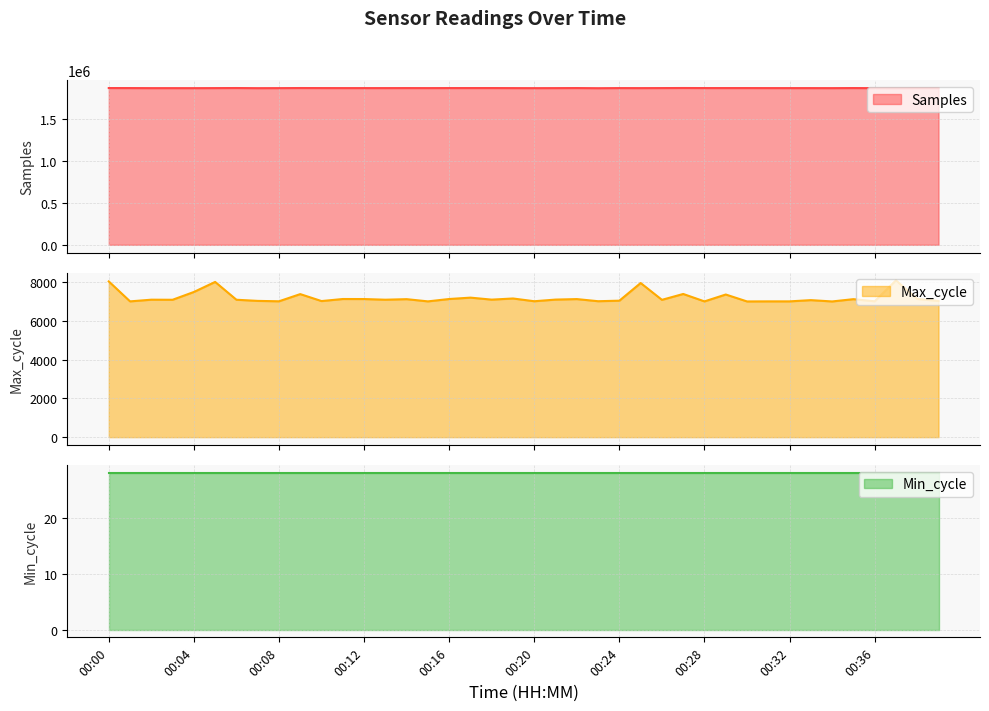

What is the average value of the Max_cycle series?

7200